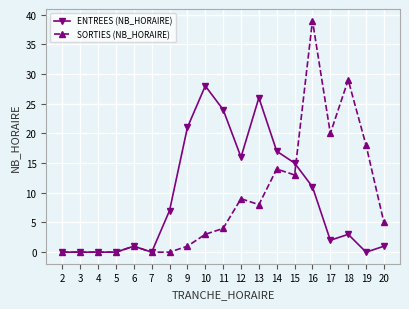

Count the number of data series in this chart.

2